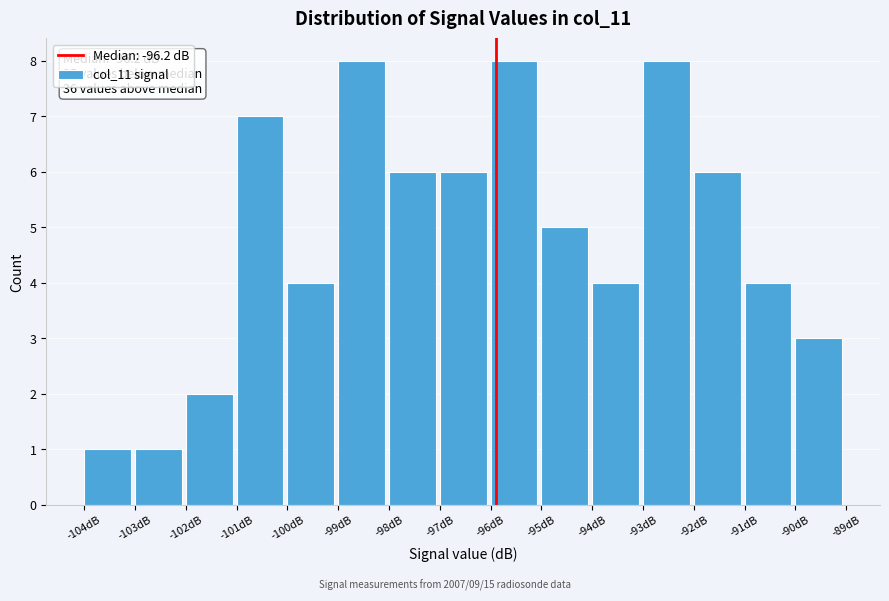

Reading left to right, list all the values displayed in this chart.

-104dB=1	-103dB=1	-102dB=2	-101dB=7	-100dB=4	-99dB=8	-98dB=6	-97dB=6	-96dB=8	-95dB=5	-94dB=4	-93dB=8	-92dB=6	-91dB=4	-90dB=3